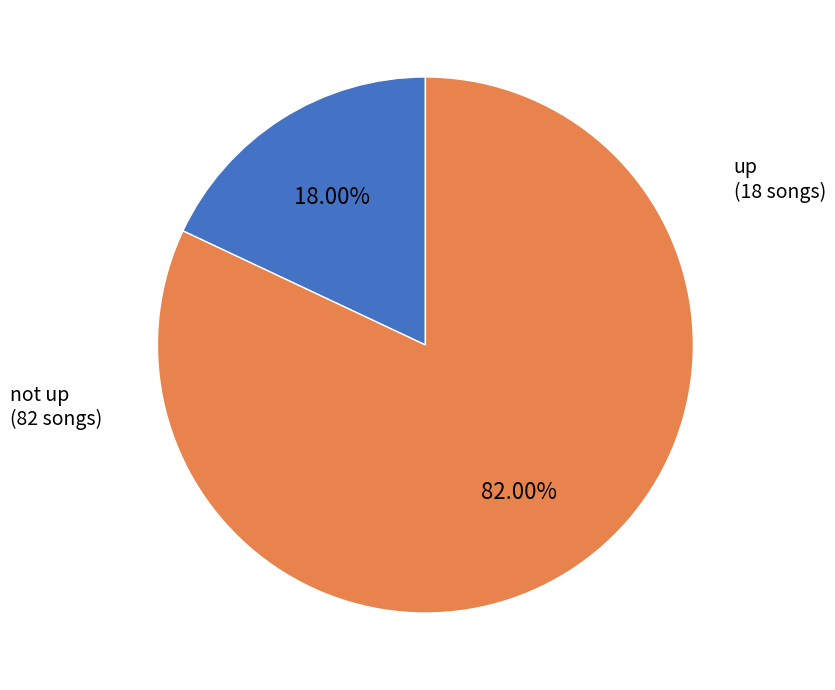

Is there any slice that represents more than half of the pie?

Yes